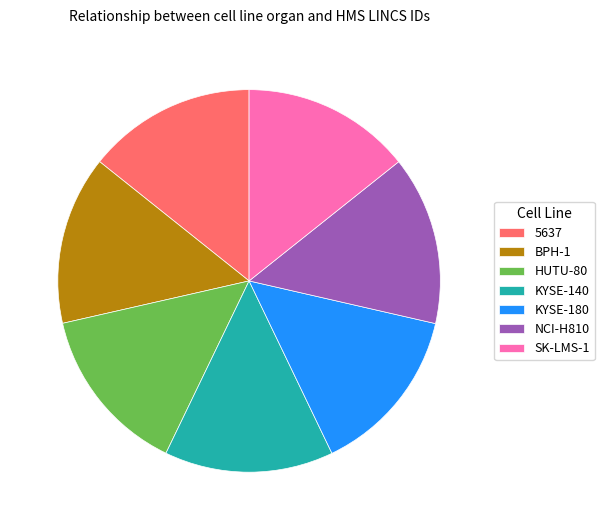

Combined, do BPH-1 and KYSE-140 account for over 50%?

No